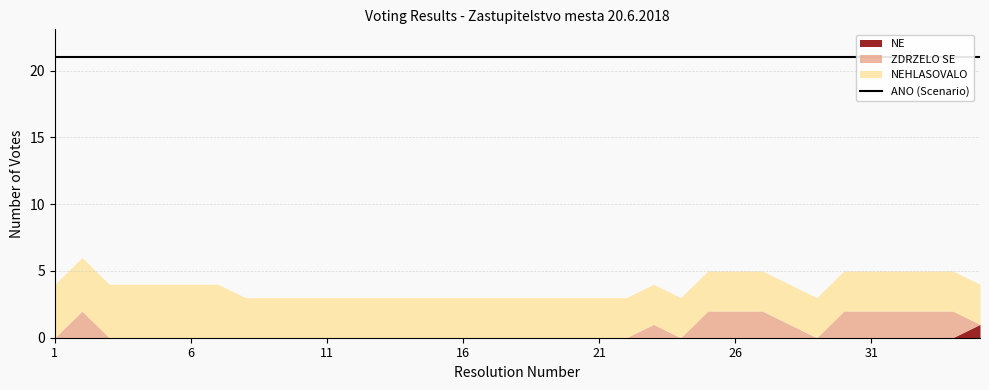

What is the difference between the highest and lowest values at 10?

18